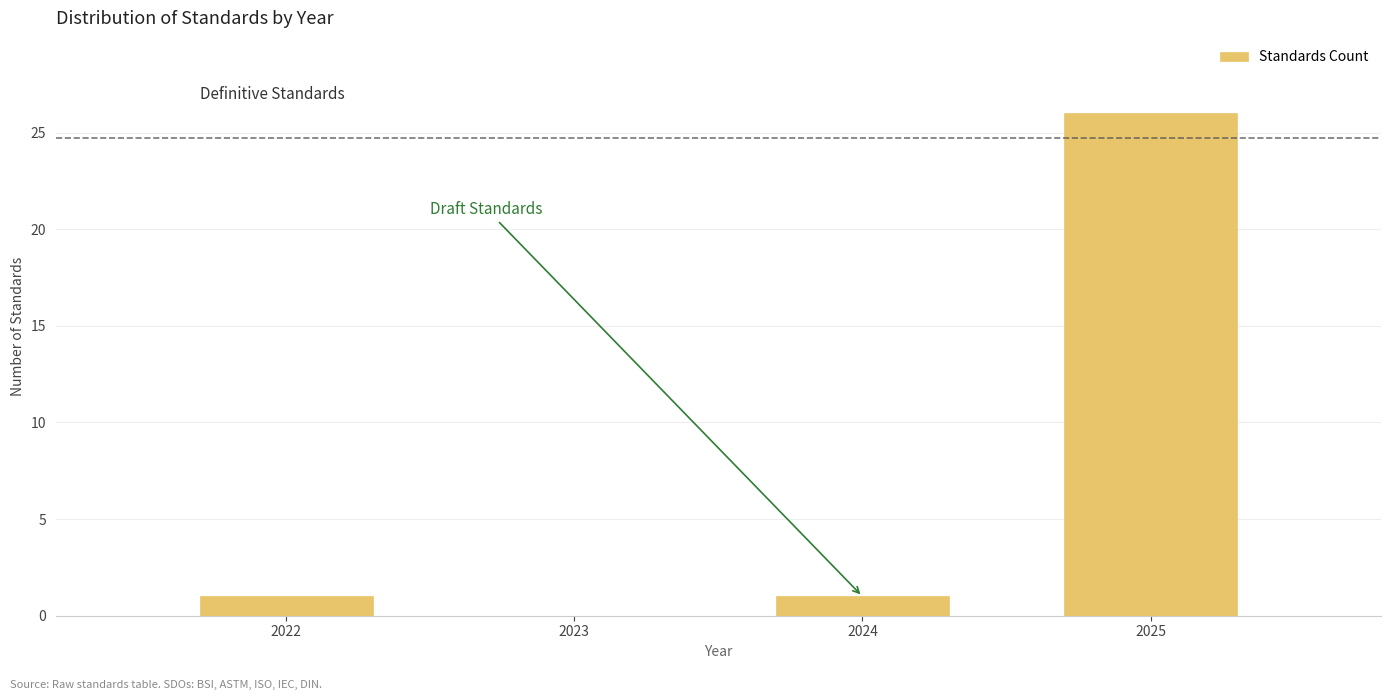

Reading left to right, what are all the values shown in this chart?

1	1	26